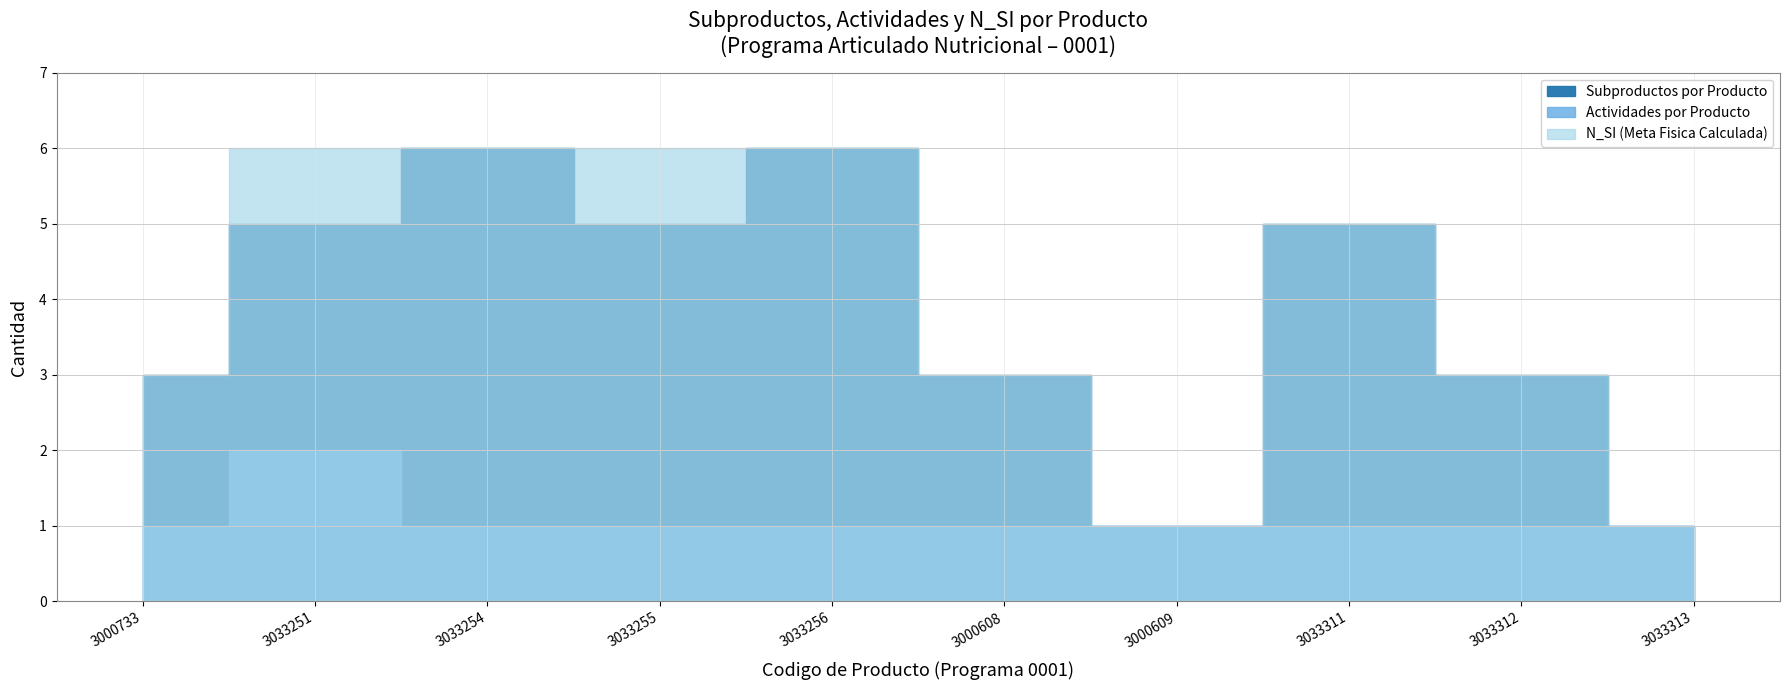

How many lines are shown in the chart?

3